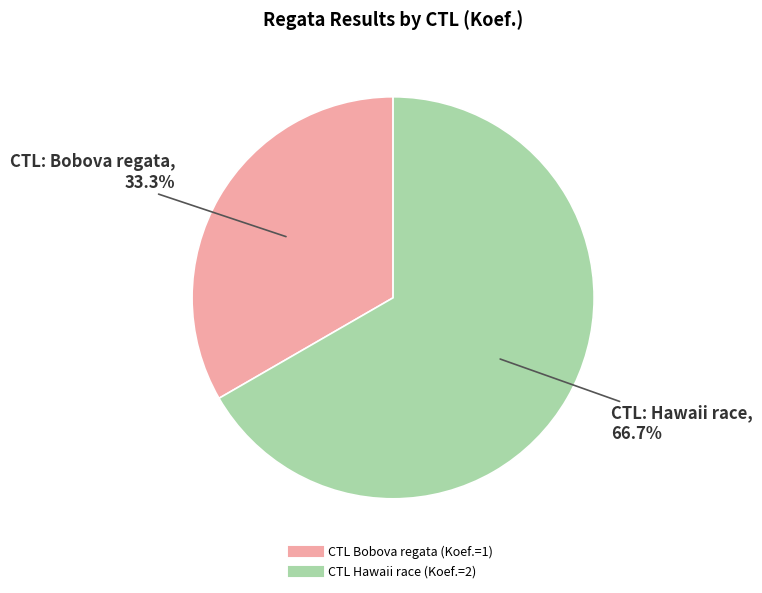

To the nearest percent, what is the average slice percentage?

50%